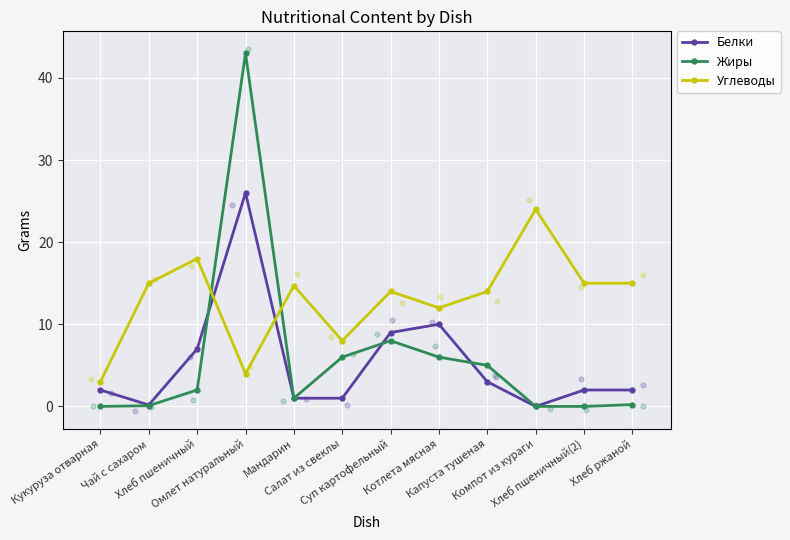

Is the value of Углеводы at Чай с сахаром greater than the value of Белки at Хлеб пшеничный?

Yes